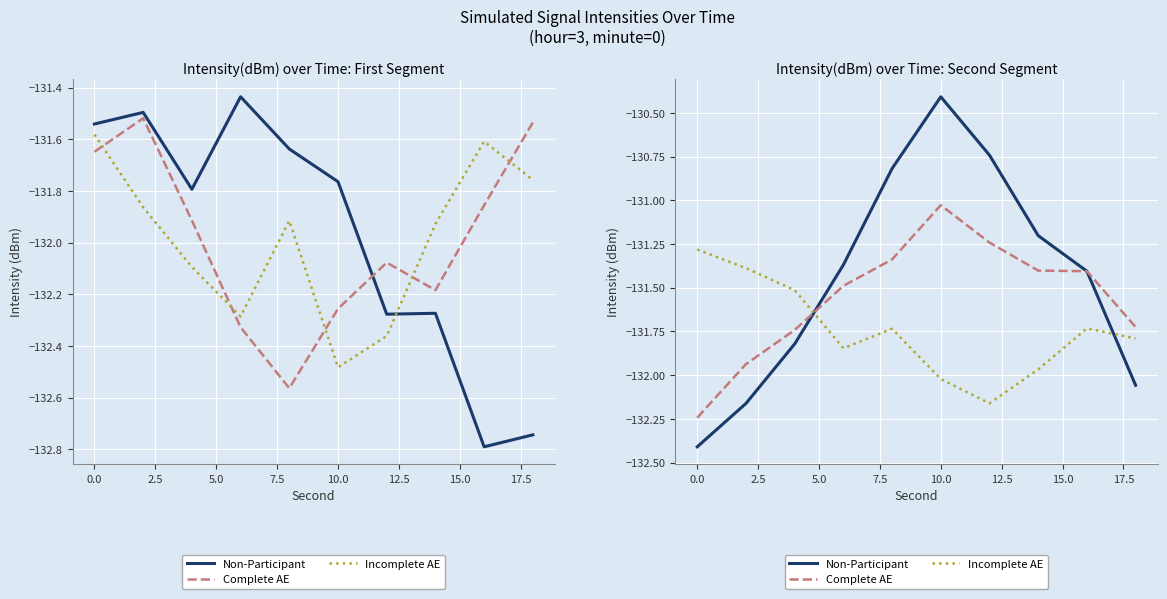

Which has a higher value, 15.0 or 7.5?

7.5